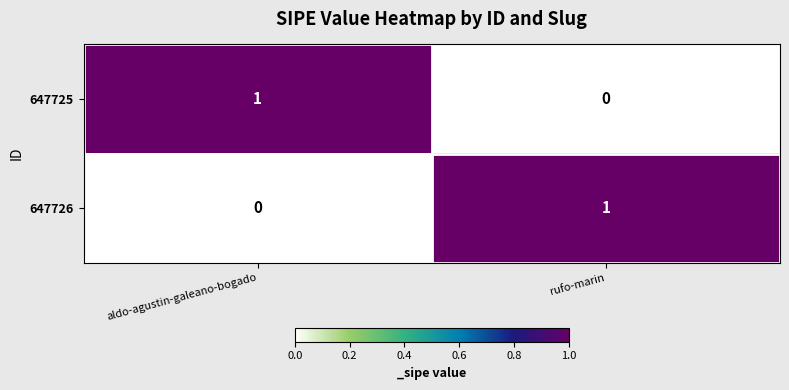

At which label does 647725 reach its peak?

aldo-agustin-galeano-bogado